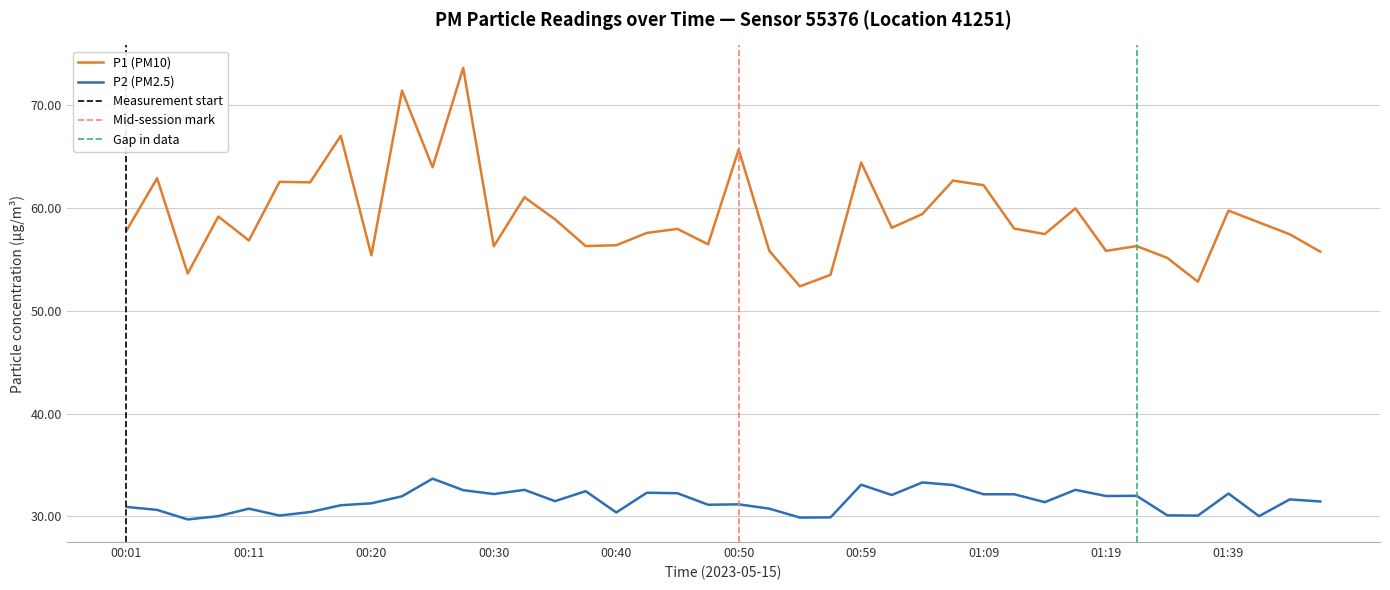

At which category is the sum across all series the highest?

00:28